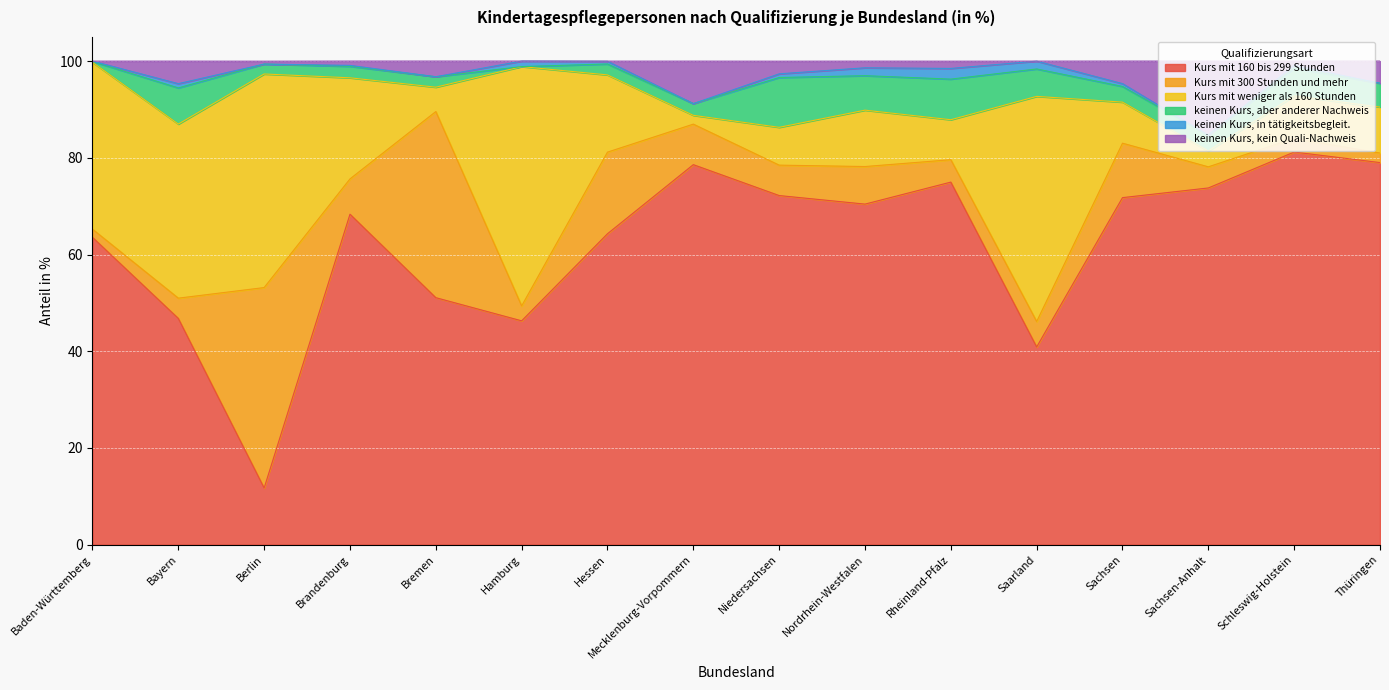

What is the label of the 5th point from the right?

Saarland